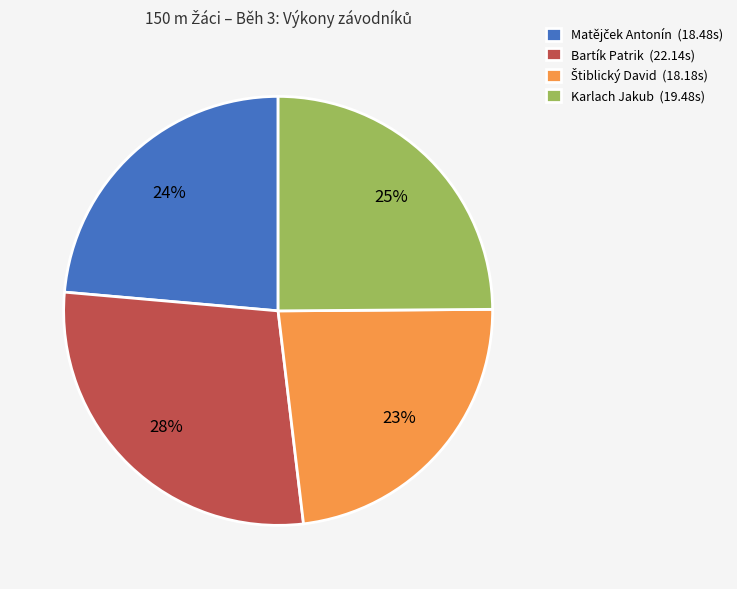

Count the number of slices in the pie.

4